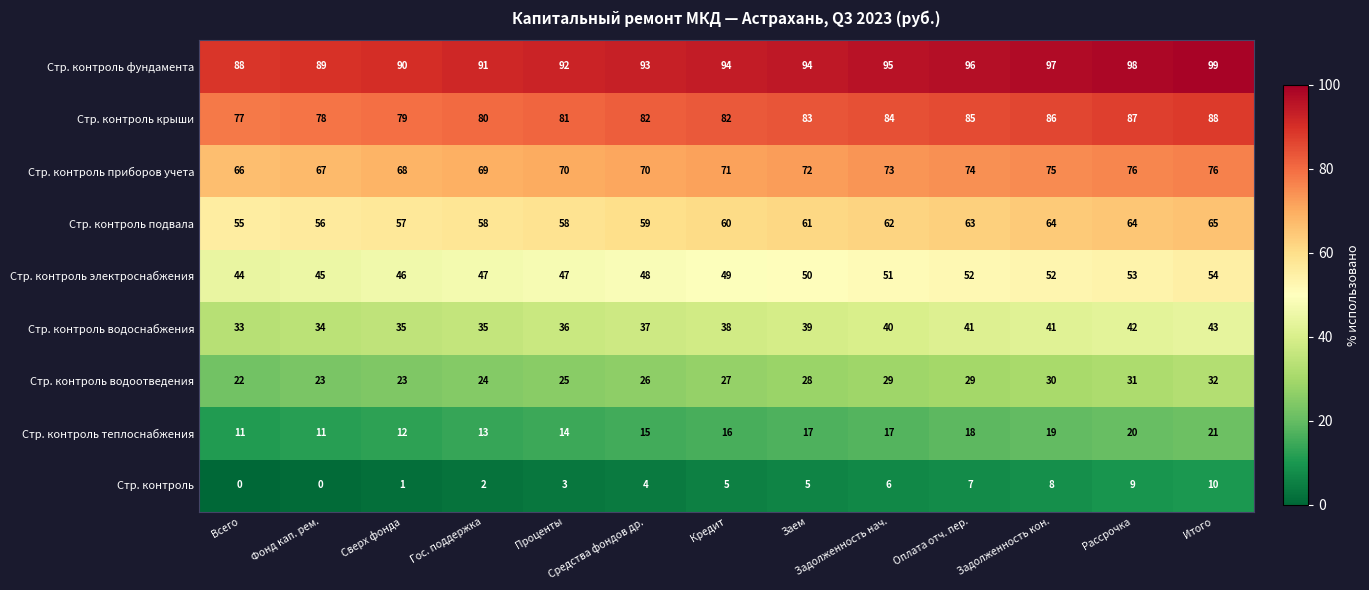

Is it true that Стр. контроль водоснабжения equals 9 at Заем?

False